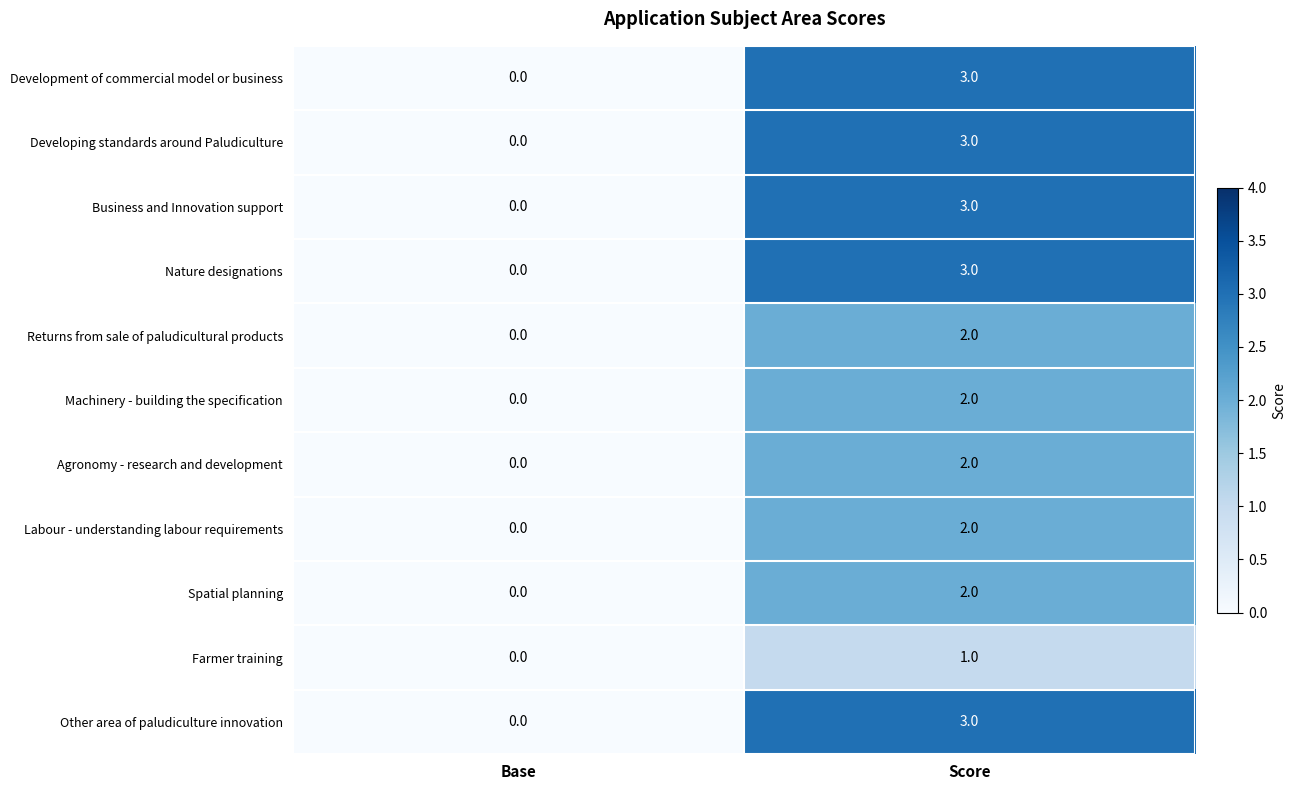

Reading right to left, what are all the values shown in this chart?

Development of commercial model or business: Score=3	Base=0
Developing standards around Paludiculture: Score=3	Base=0
Business and Innovation support: Score=3	Base=0
Nature designations: Score=3	Base=0
Returns from sale of paludicultural products: Score=2	Base=0
Machinery - building the specification: Score=2	Base=0
Agronomy - research and development: Score=2	Base=0
Labour - understanding labour requirements: Score=2	Base=0
Spatial planning: Score=2	Base=0
Farmer training: Score=1	Base=0
Other area of paludiculture innovation: Score=3	Base=0